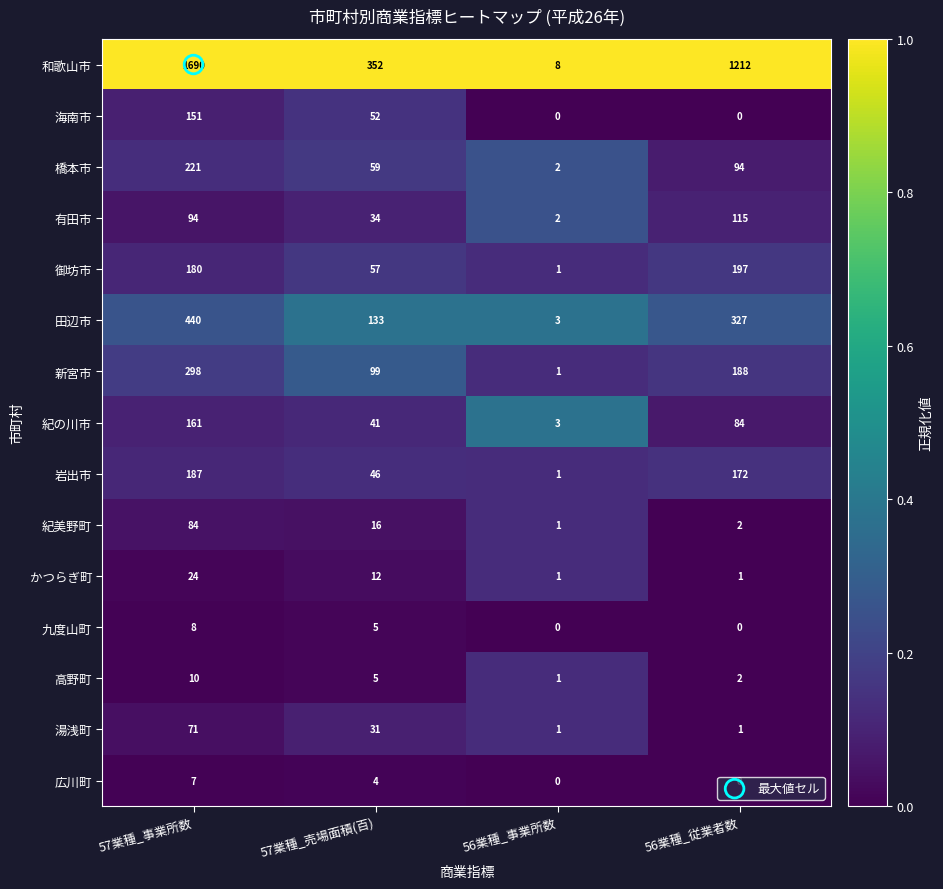

Which series has the largest total across all categories?

和歌山市